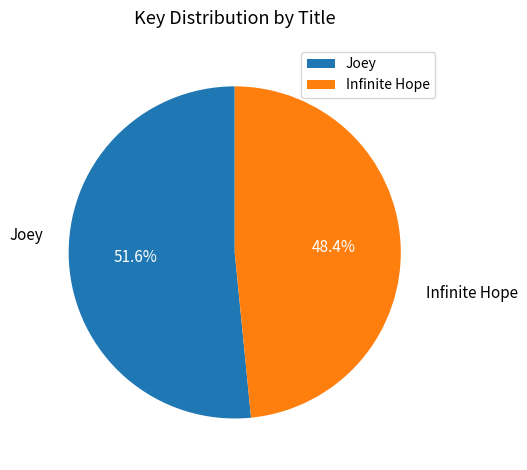

Between Infinite Hope and Joey, which is larger?

Joey